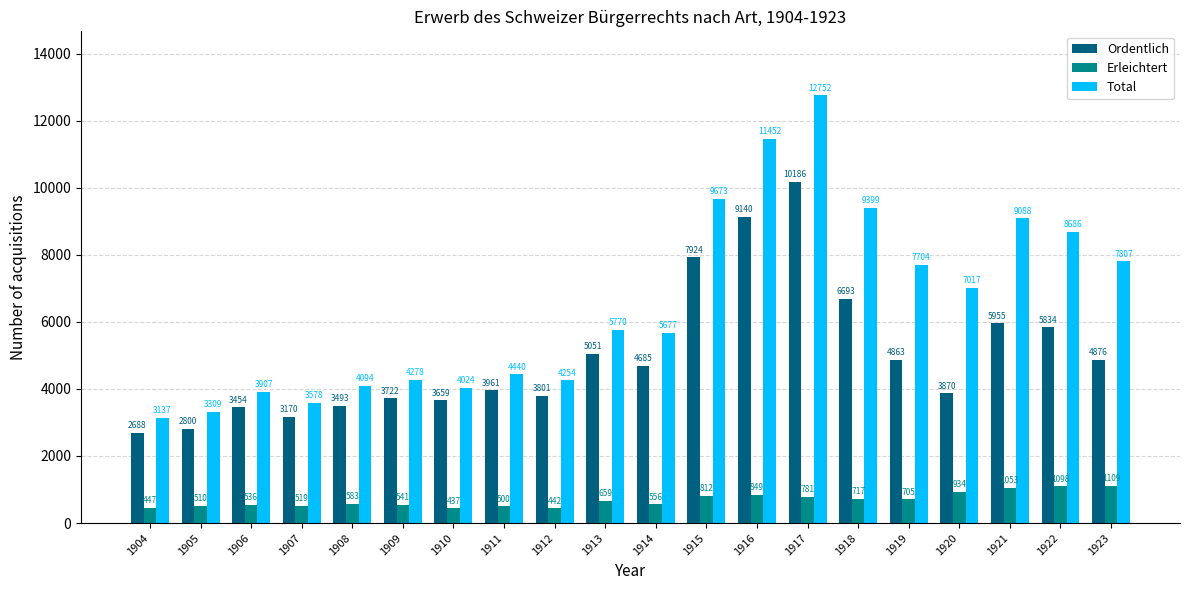

What is the value of the Ordentlich bar at the 1st from the left?

2688